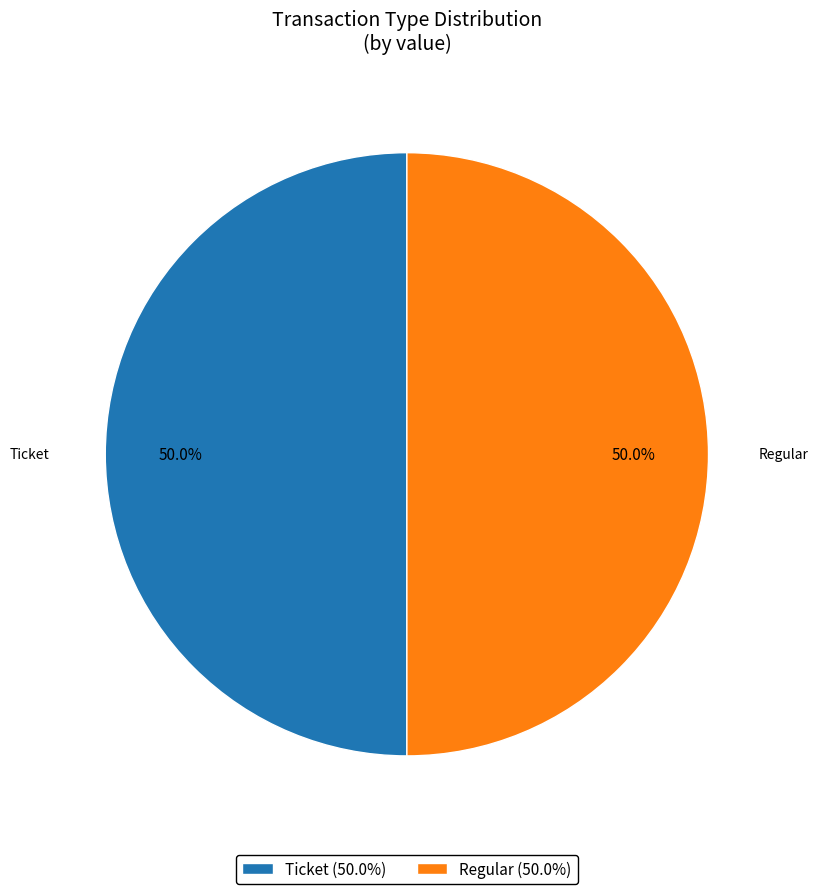

What portion of the pie excludes Ticket (50.0%)?

50.0%